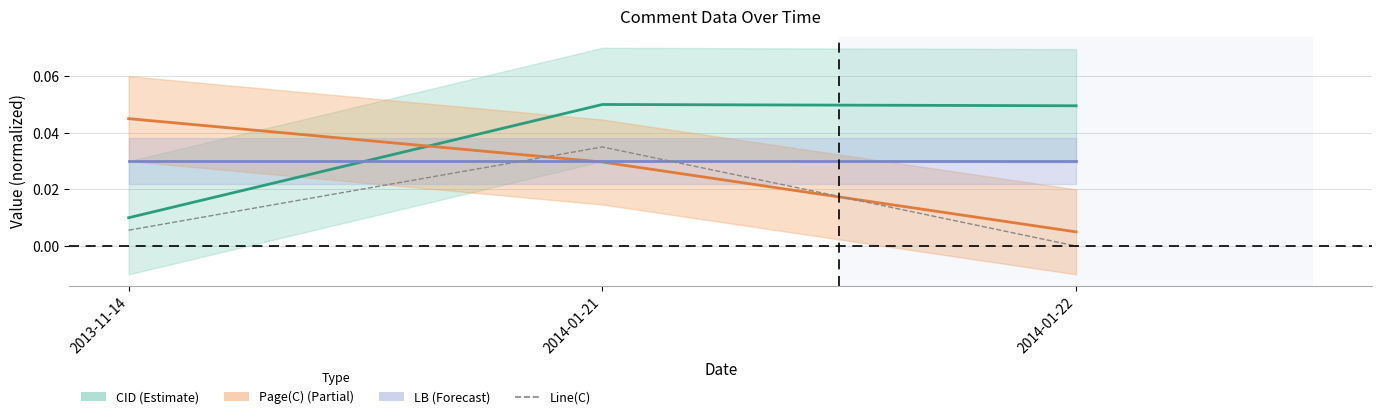

Which category has the highest value across all series?

2014-01-21